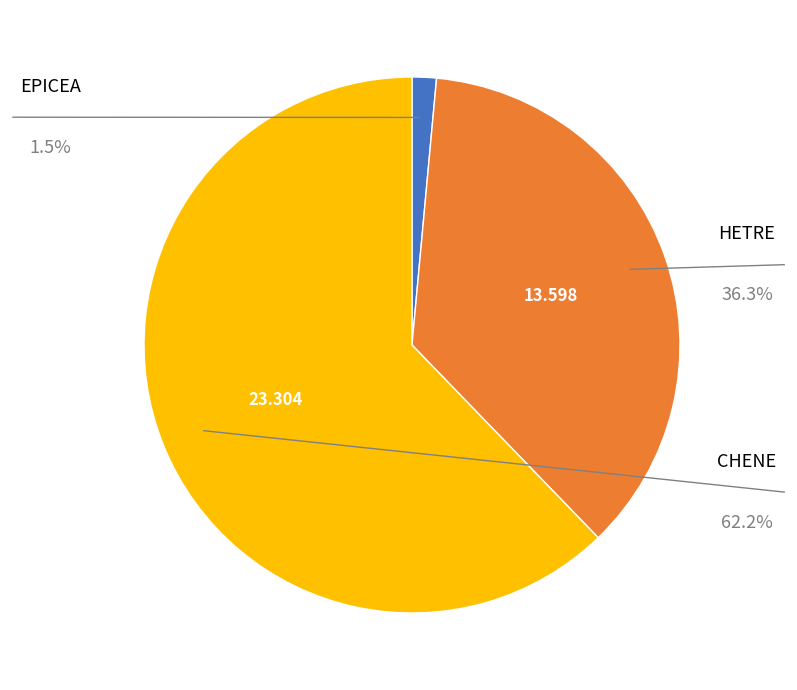

Is there any slice that represents more than half of the pie?

Yes